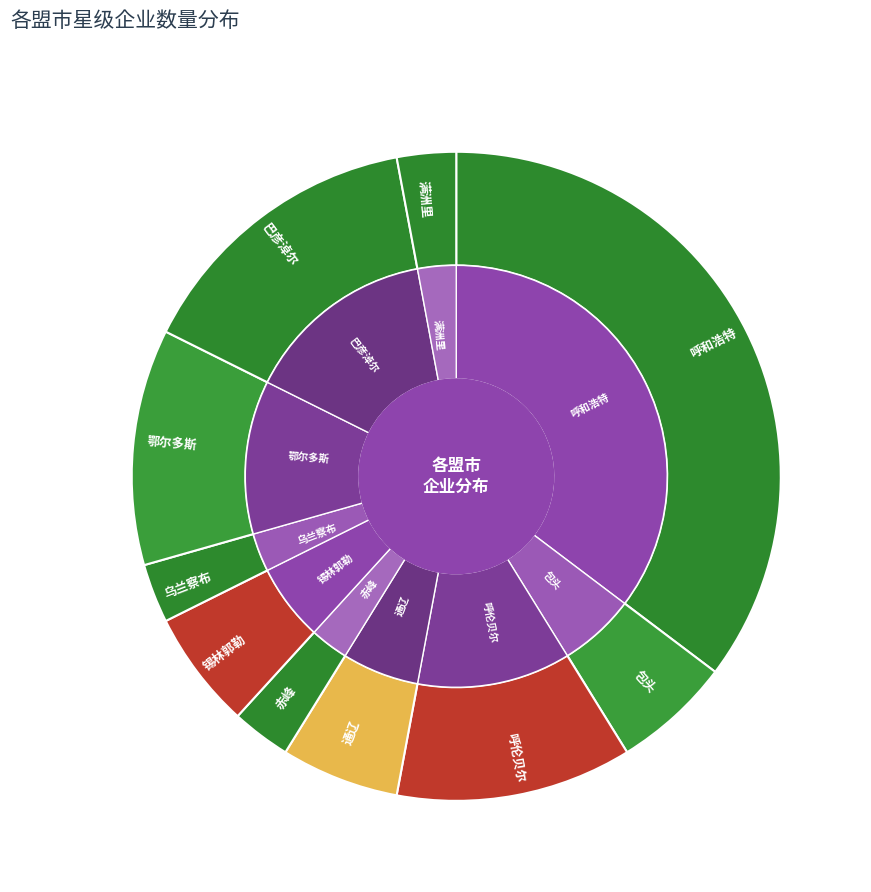

True or false: 锡林郭勒 accounts for 11% of the total.

False